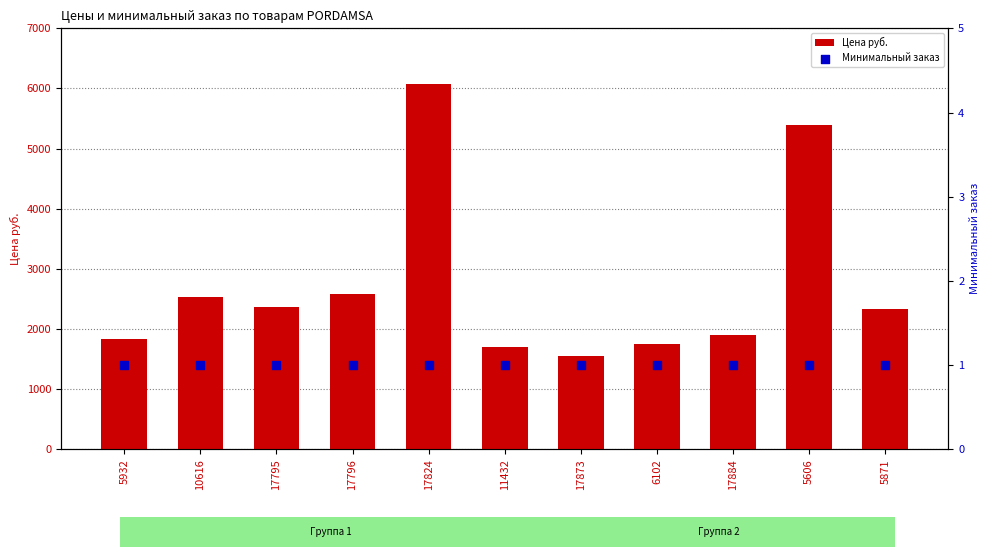

What are all the series names shown in the legend?

Цена руб., Минимальный заказ